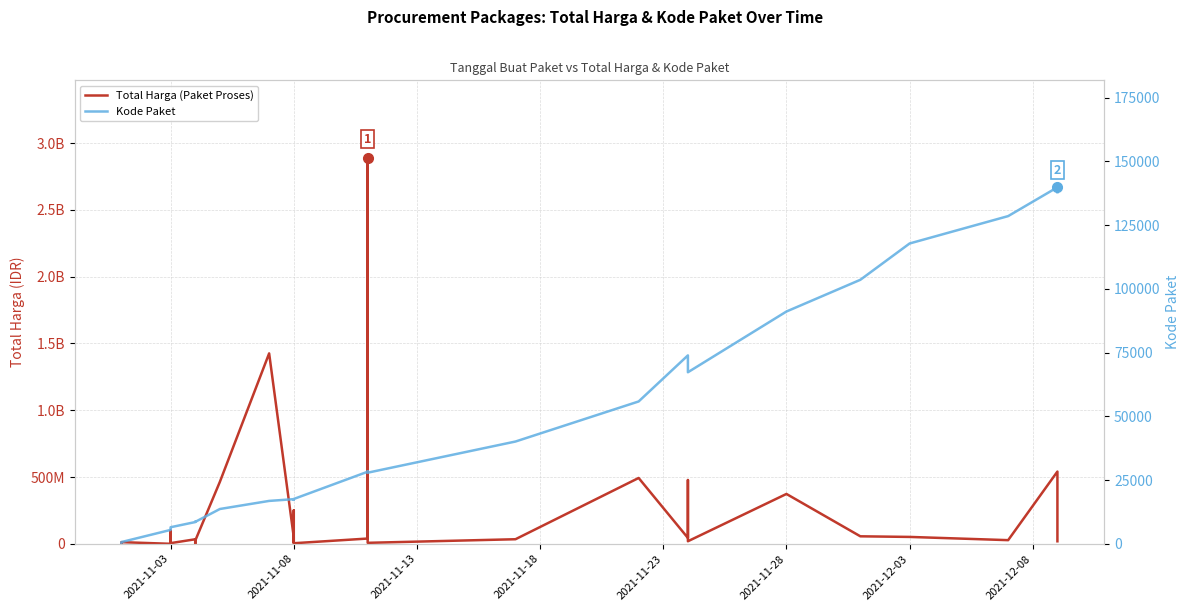

True or false: Total Harga (Paket Proses) has more than 1 points higher than both neighbors.

True